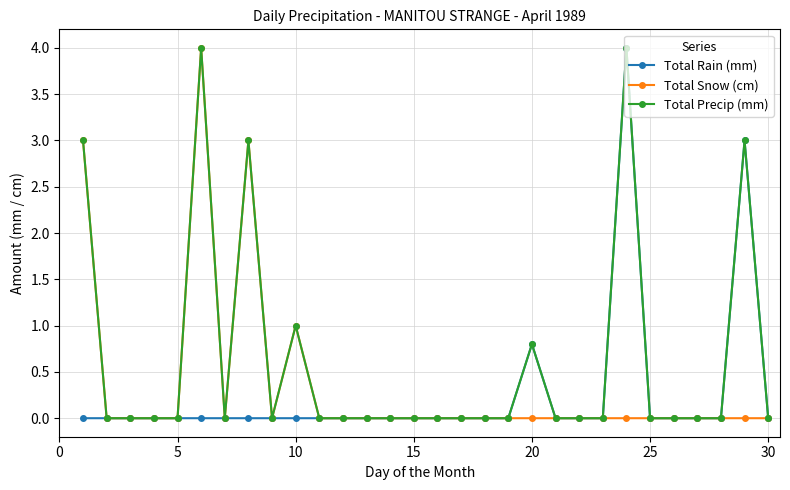

What is the value of the Total Rain (mm) point at the 29th from the left?

3.0